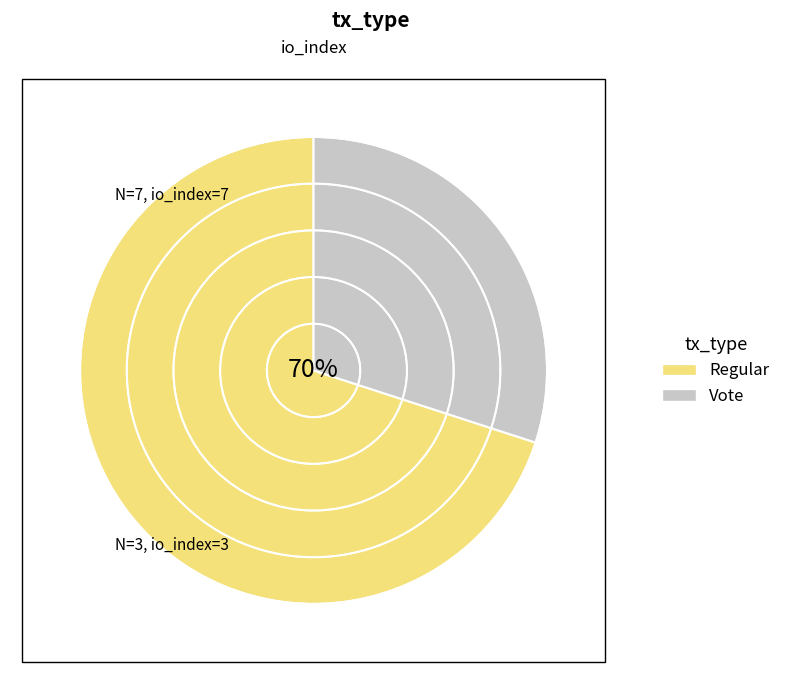

How many segments does this pie chart have?

2